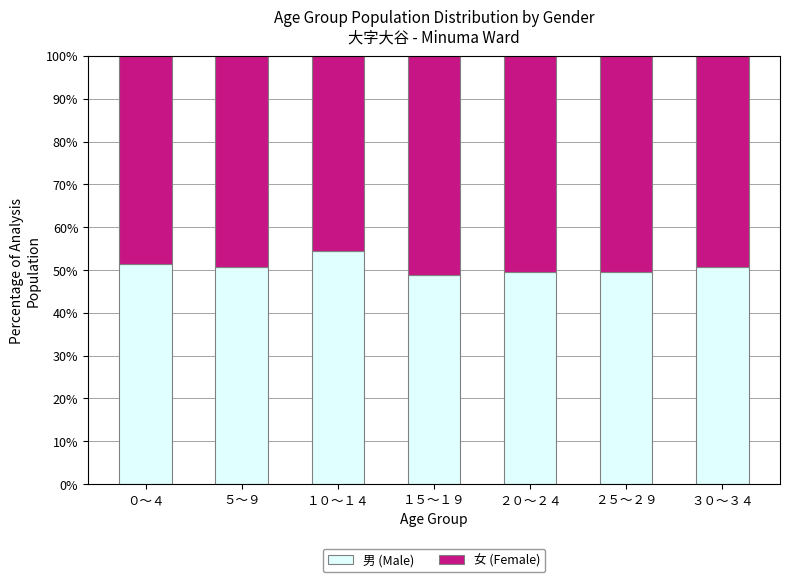

What are all the series names shown in the legend?

男 (Male), 女 (Female)